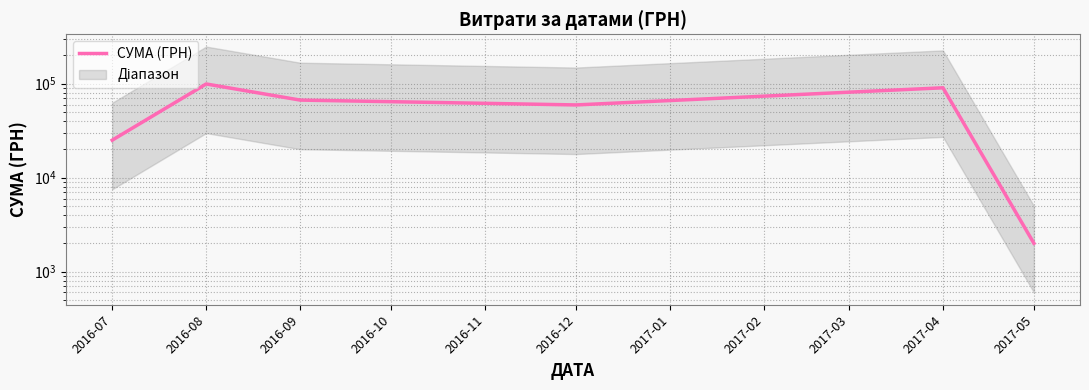

How many lines are shown in the chart?

1